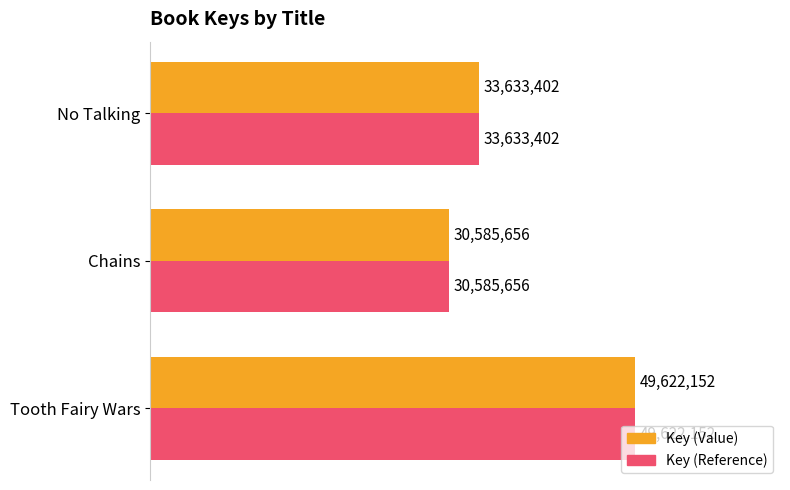

What is the minimum value for Key (Value)?

30585656